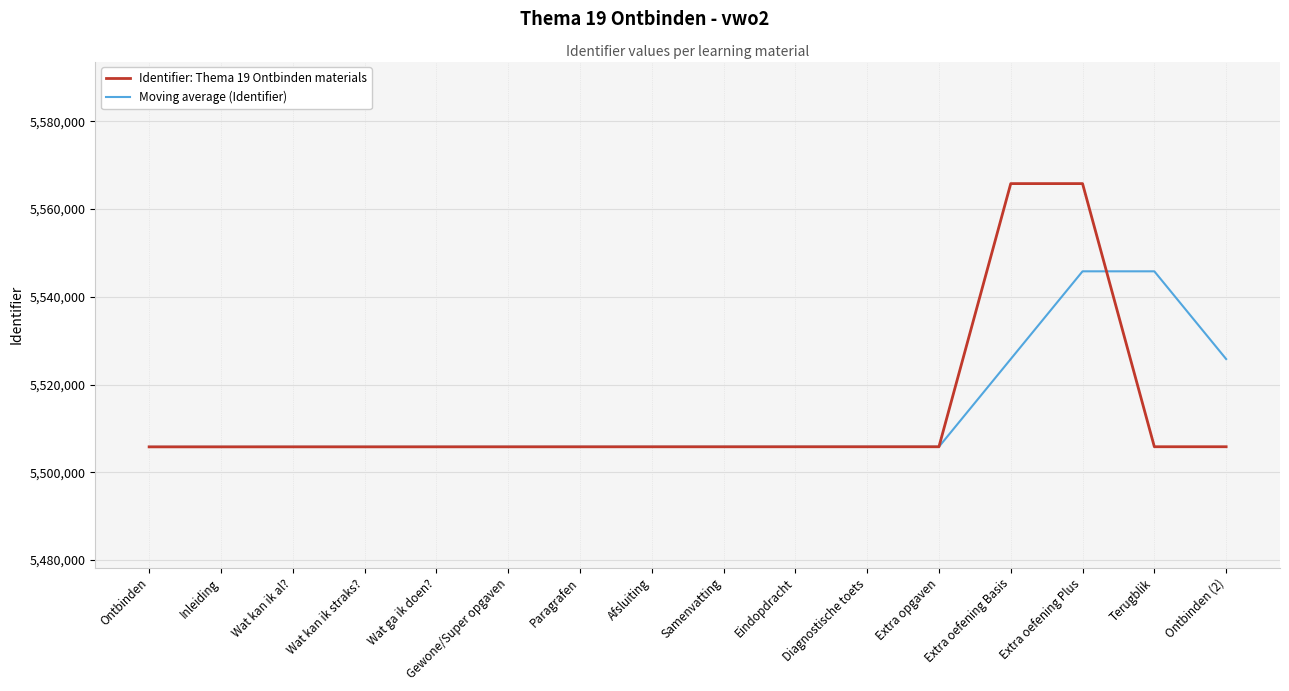

What is the difference between the maximum and minimum values in the Identifier: Thema 19 Ontbinden materials series?

60026.0